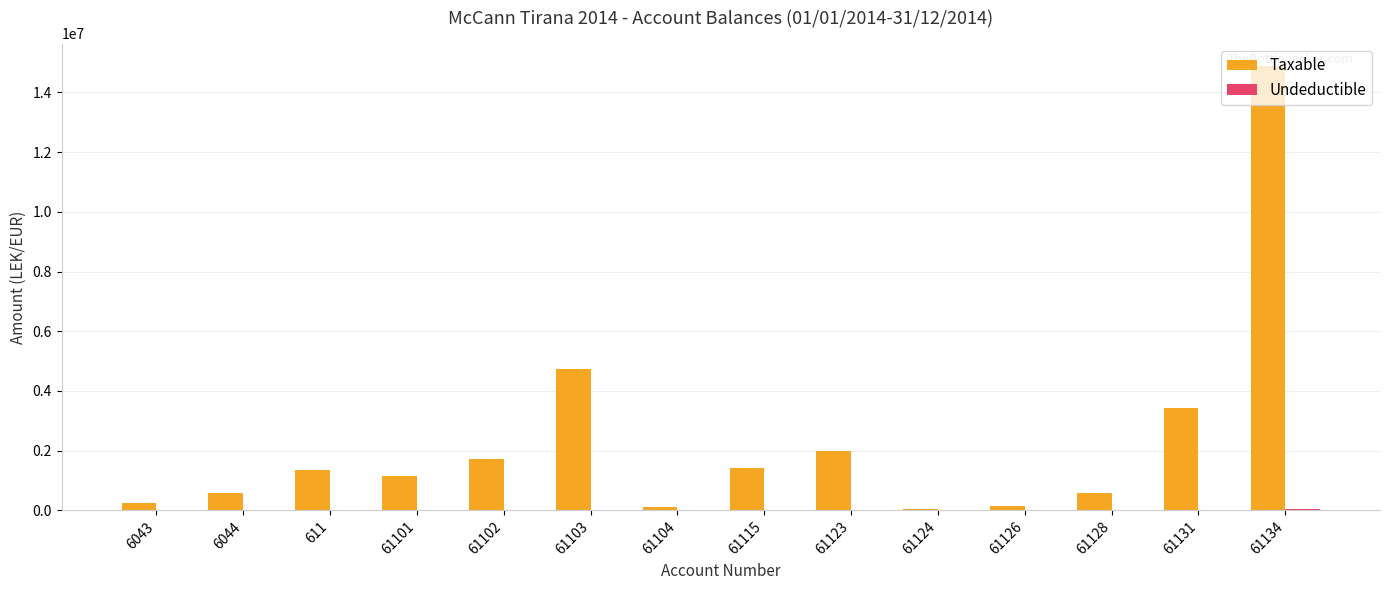

At which category is the sum across all series the highest?

61134